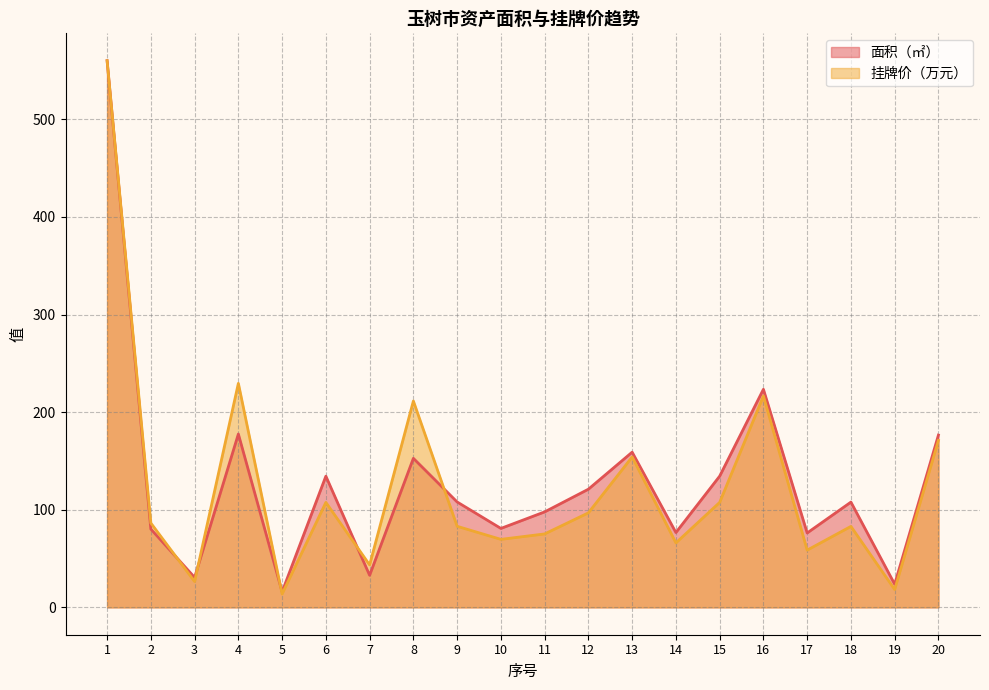

How many data points does each series have?

20